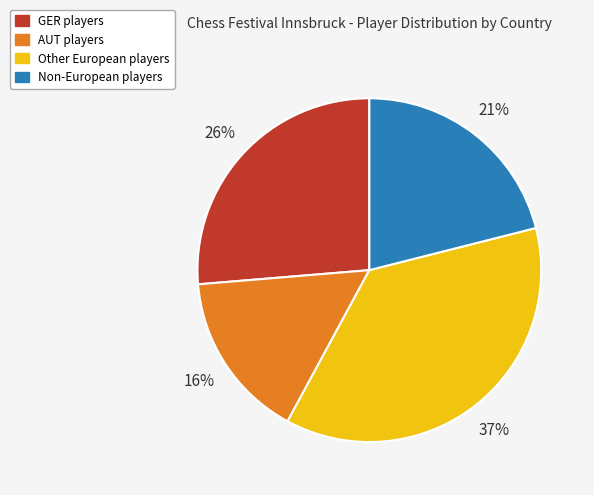

Is there a majority slice in this chart?

No